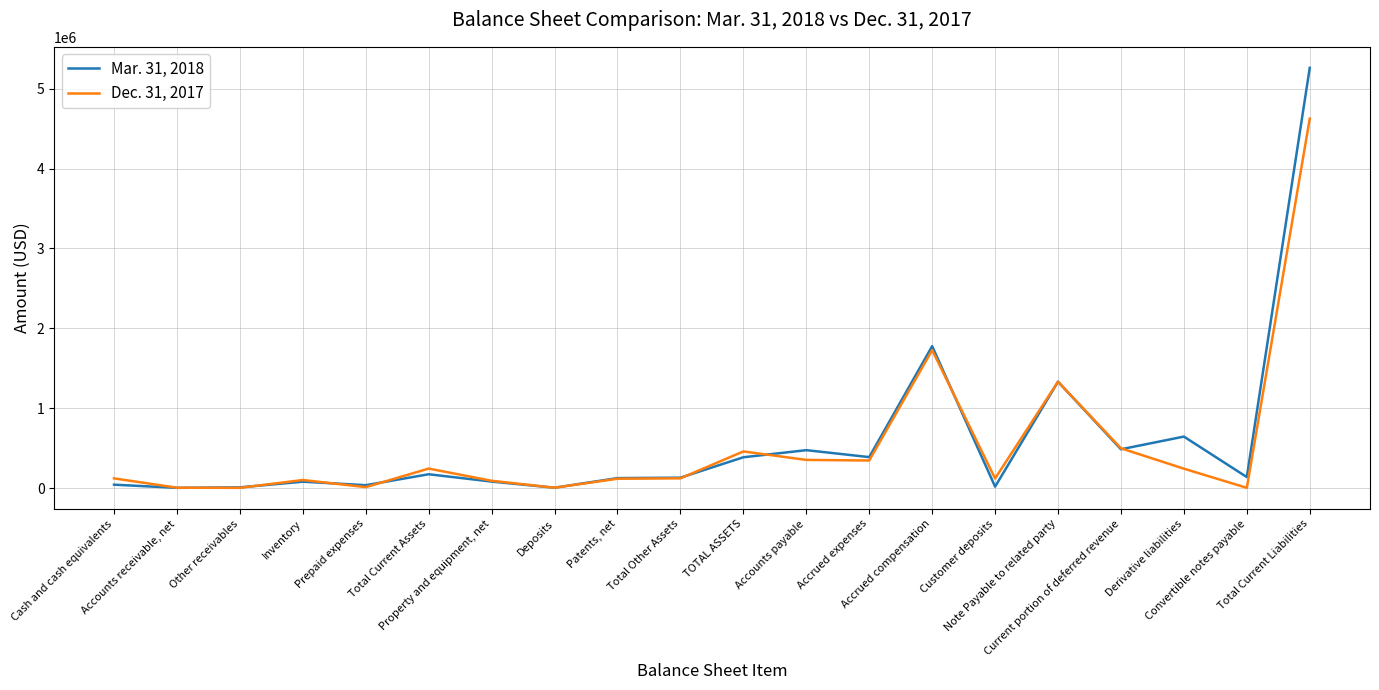

Is it true that Mar. 31, 2018 equals 3571 at Accounts receivable, net?

True